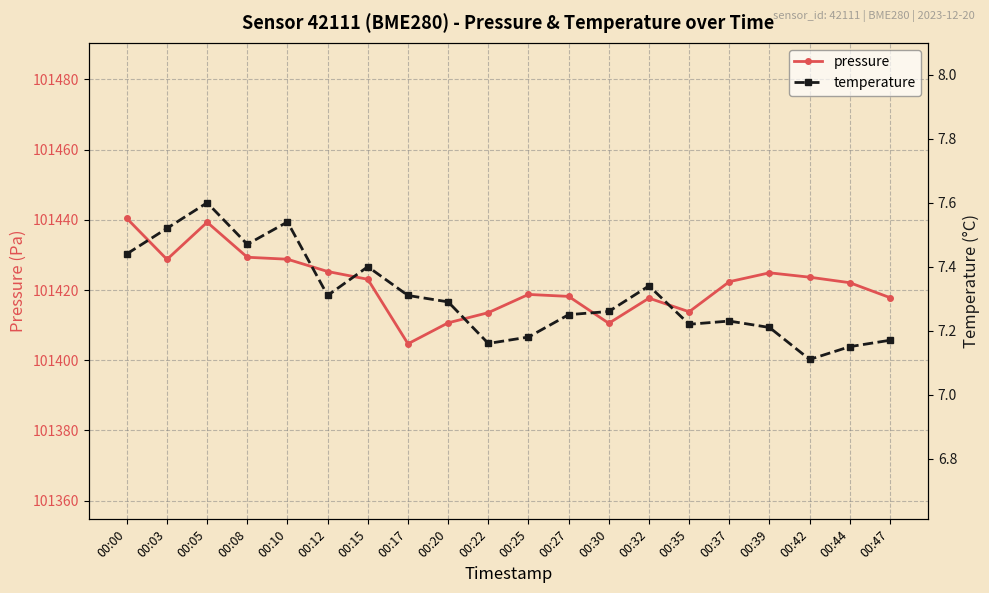

How many lines are shown in the chart?

2